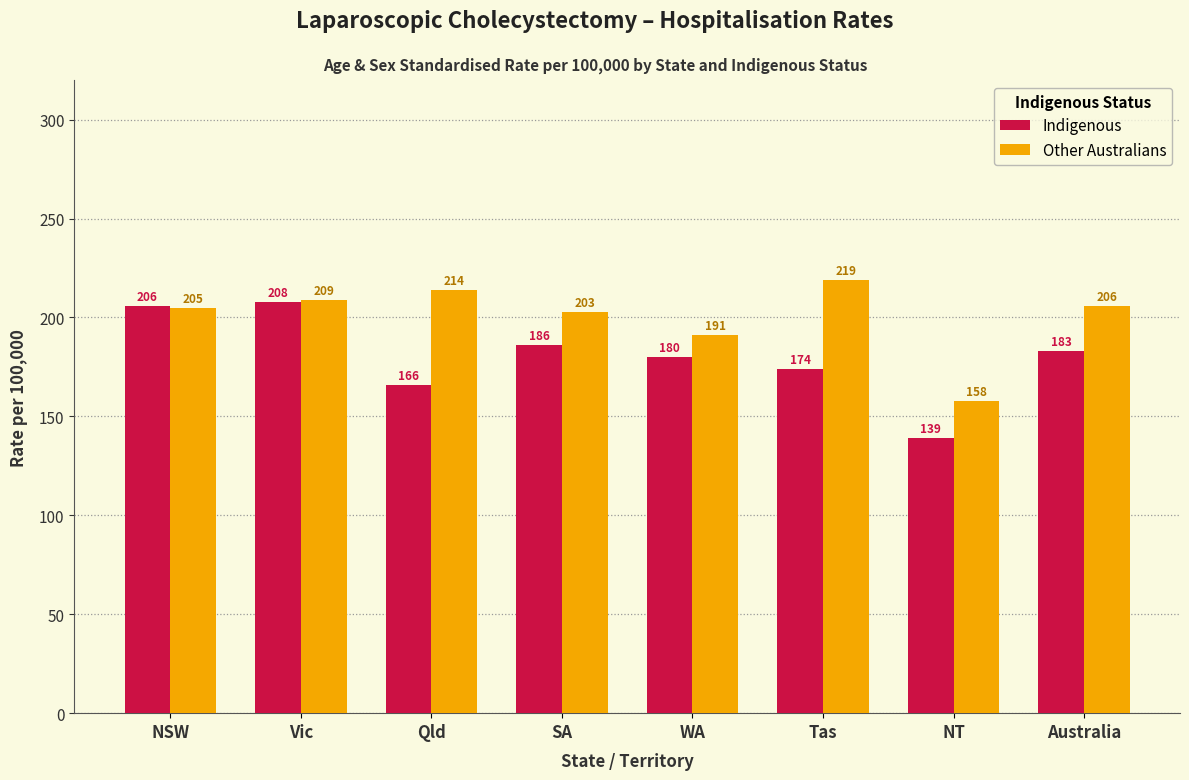

Reading left to right, what are all the values shown in this chart?

Indigenous: NSW=206	Vic=208	Qld=166	SA=186	WA=180	Tas=174	NT=139	Australia=183
Other Australians: NSW=205	Vic=209	Qld=214	SA=203	WA=191	Tas=219	NT=158	Australia=206